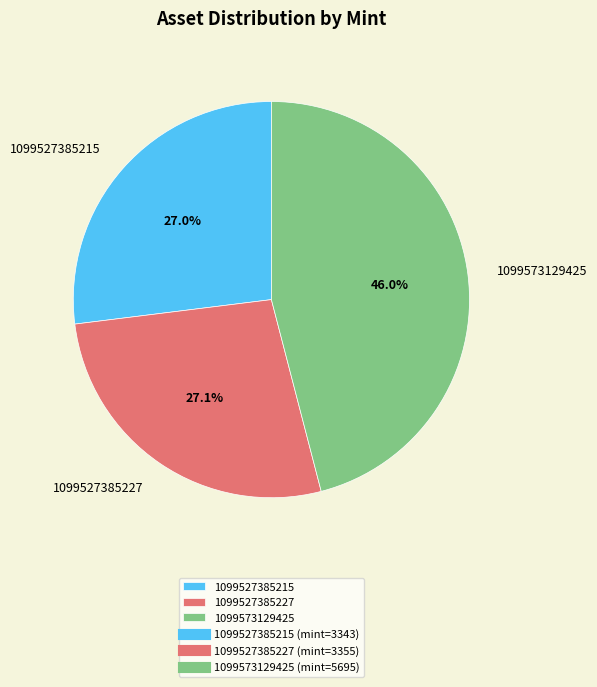

Does any single category account for the majority?

No